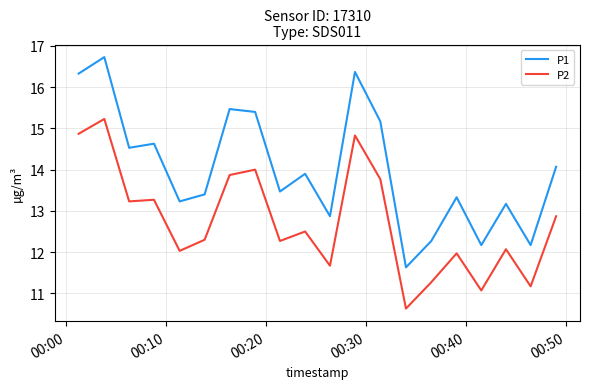

In P1, how many points are lower than both neighbors (excluding endpoints)?

7